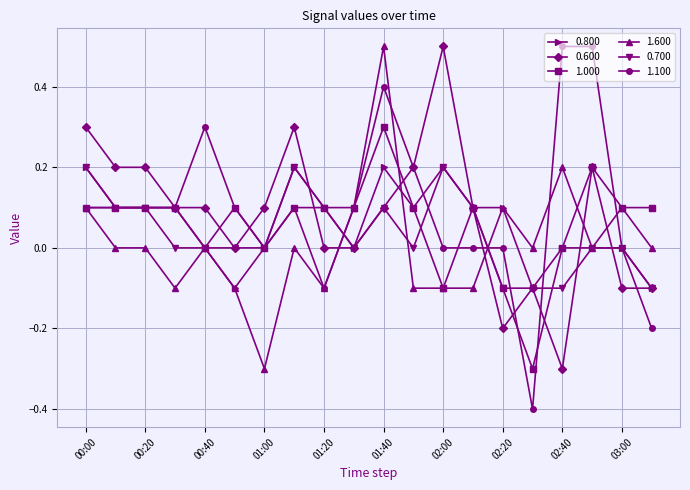

Which series has the largest range (max minus min)?

1.100